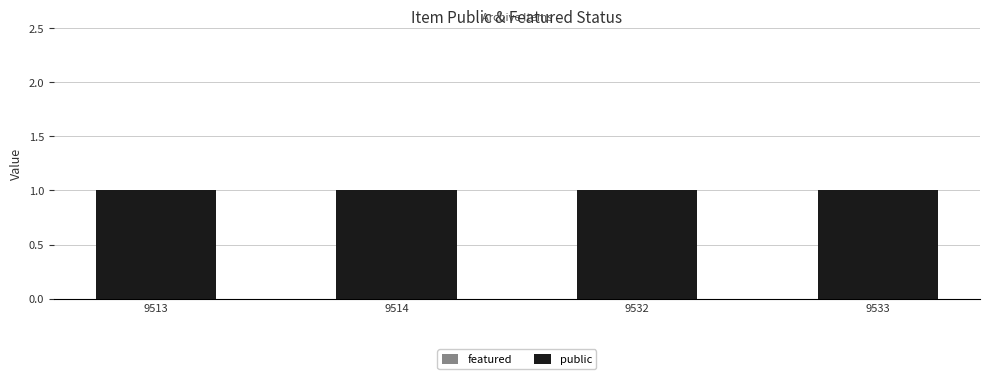

At how many categories does at least one series exceed 0?

4